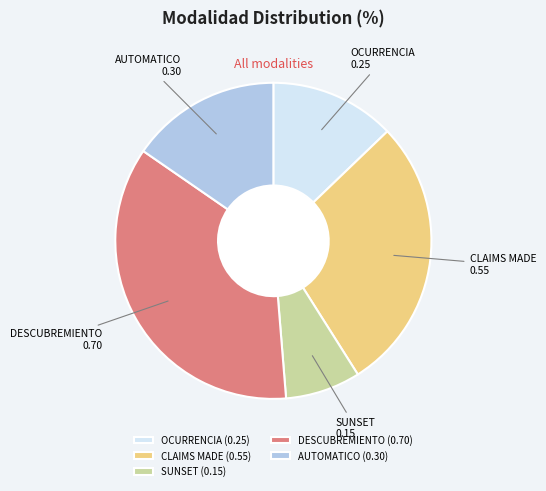

Is the sum of DESCUBREMIENTO and CLAIMS MADE greater than half?

Yes